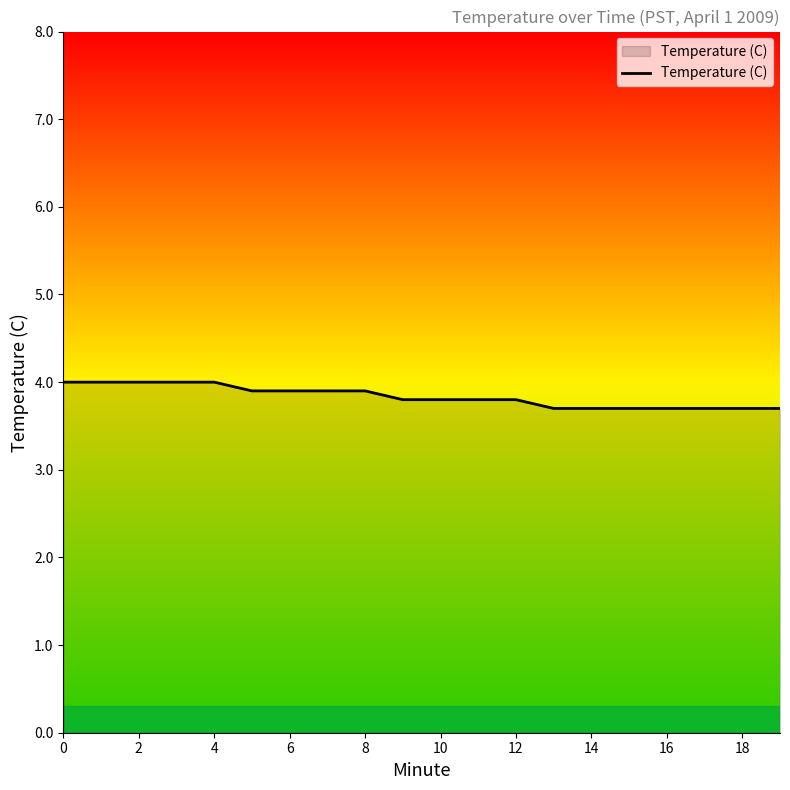

Does the chart have visible grid lines?

No